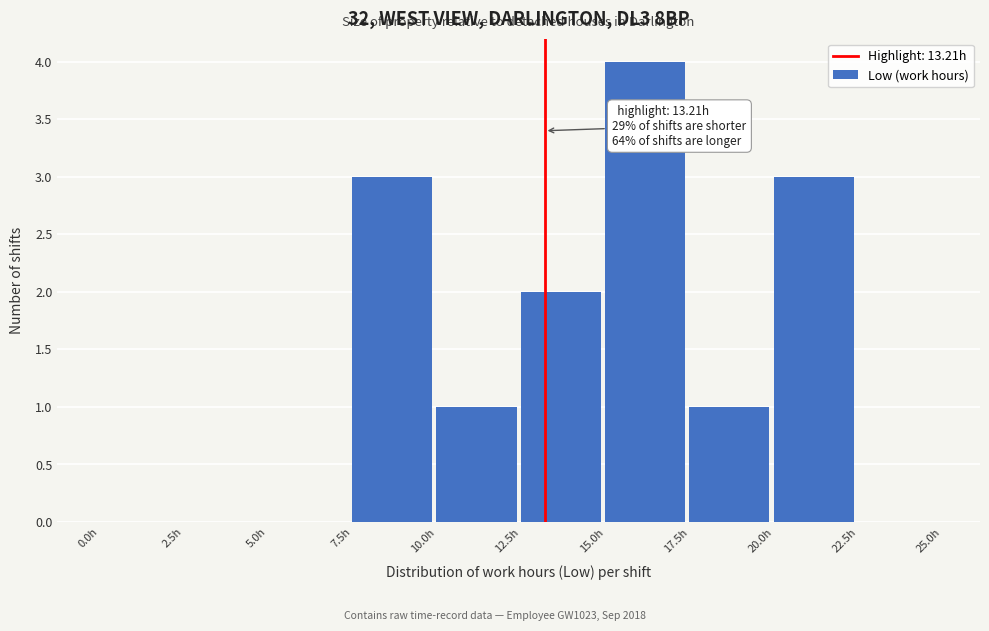

Over which range of the x-axis is the bar tallest?

15.0 to 17.5